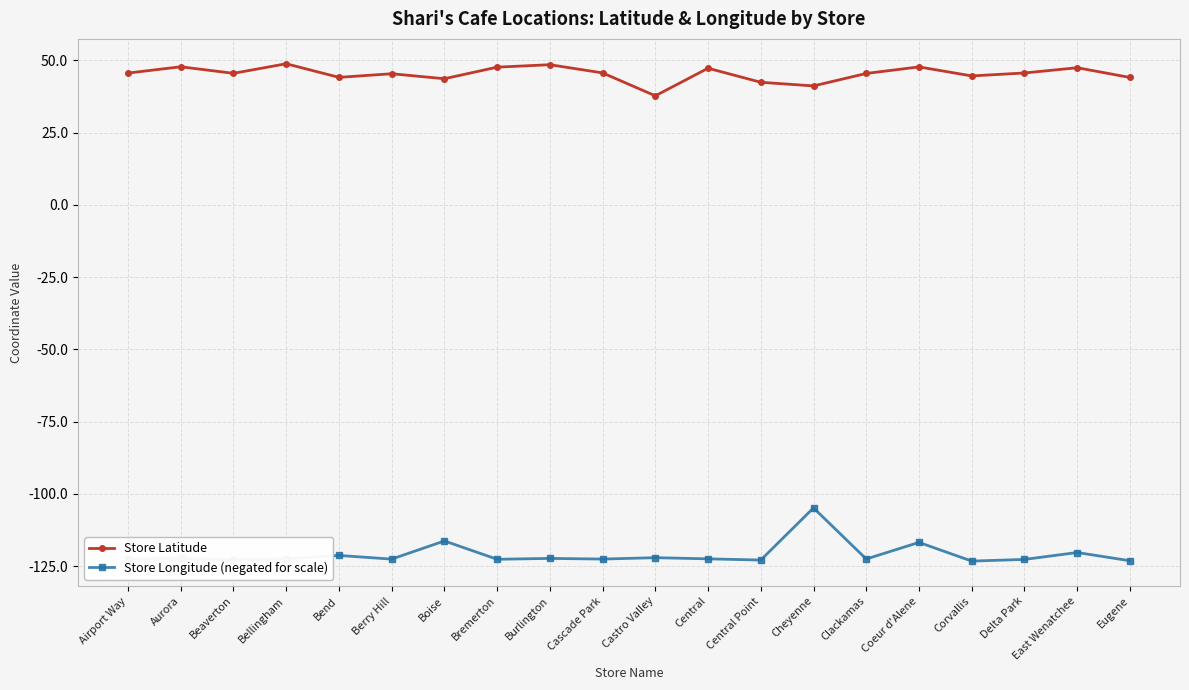

List the series in order of their overall mean, highest first.

Store Latitude, Store Longitude (negated for scale)